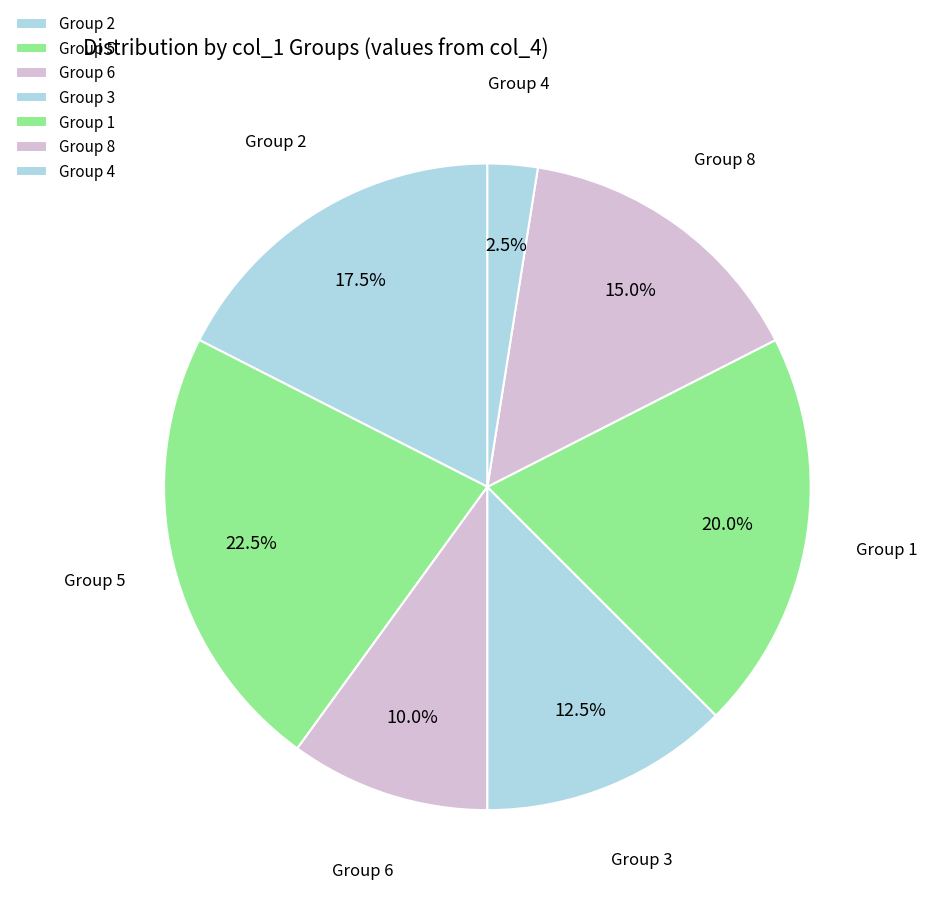

Which category has the biggest portion of the pie?

Group 5